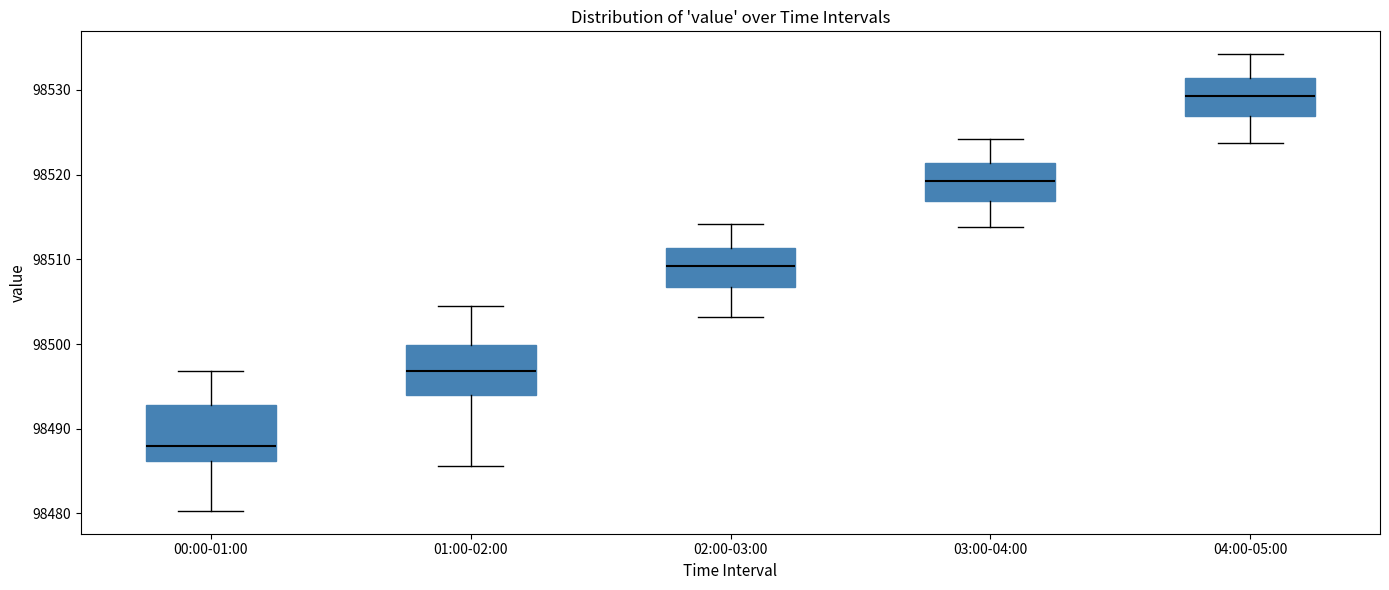

Where is the upper edge of the box for 01:00-02:00 on the y-axis? The values are not printed on the chart, so give them approximately, as read against the axis.

98500